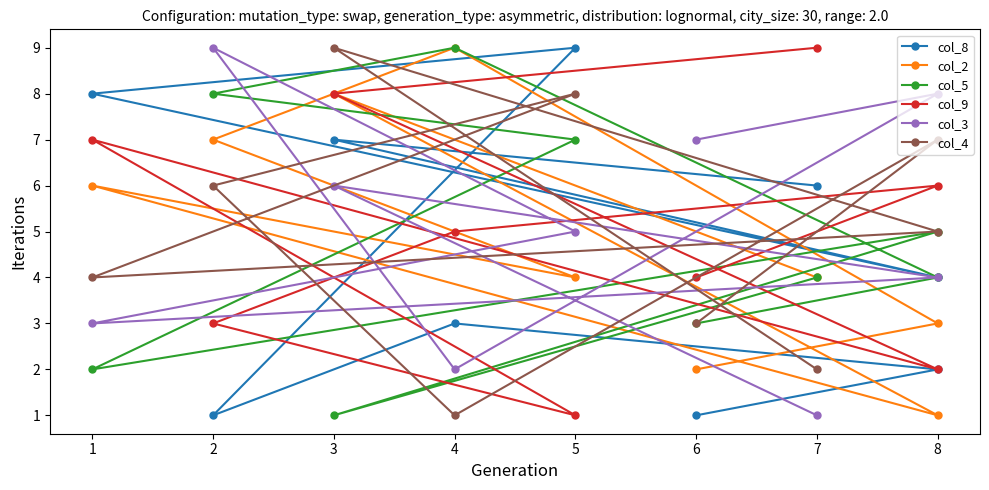

What is the minimum value shown in the chart?

1